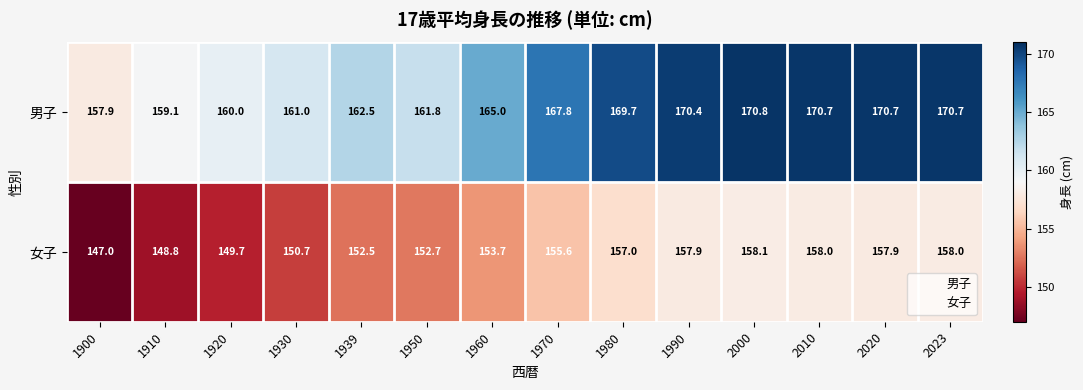

Which category has the highest value across all series?

2000